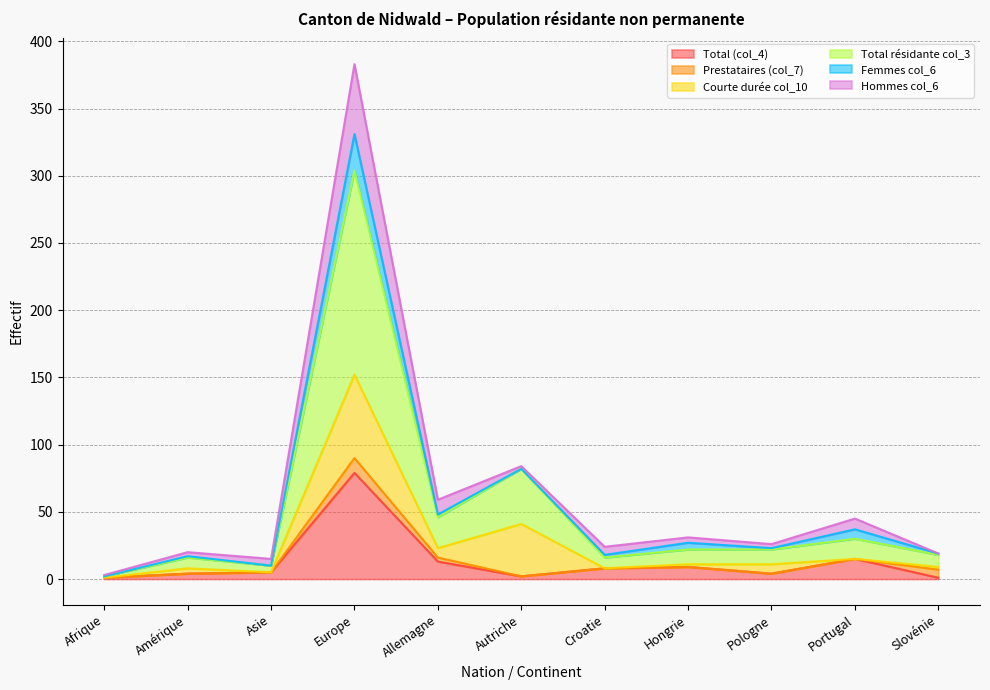

What position from the left is Croatie?

7